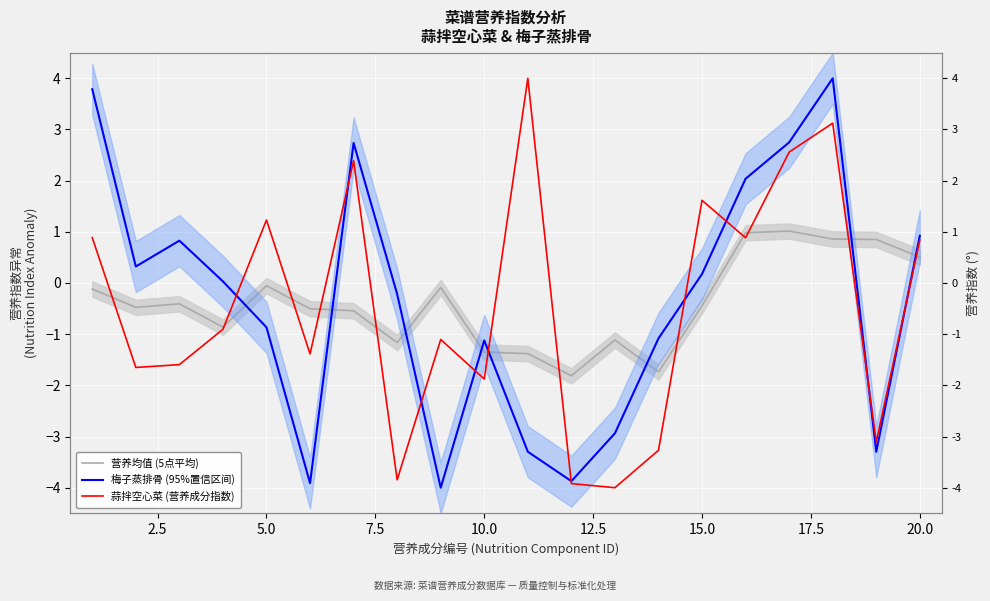

Is this an area chart (filled region under the line)?

No